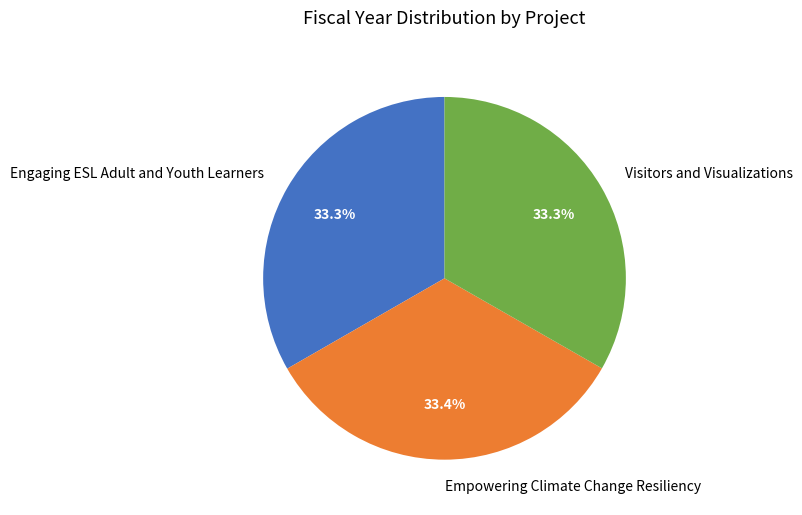

Approximately how many times larger is the value at Visitors and Visualizations compared to Engaging ESL Adult and Youth Learners?

1.0